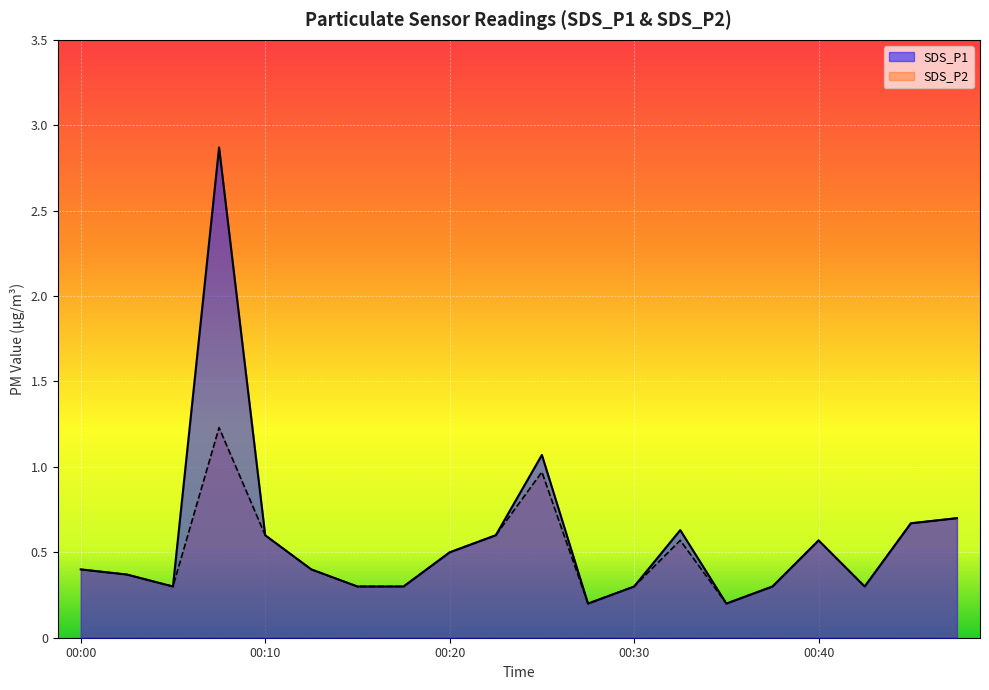

At which label does SDS_P1 reach its peak?

00:08